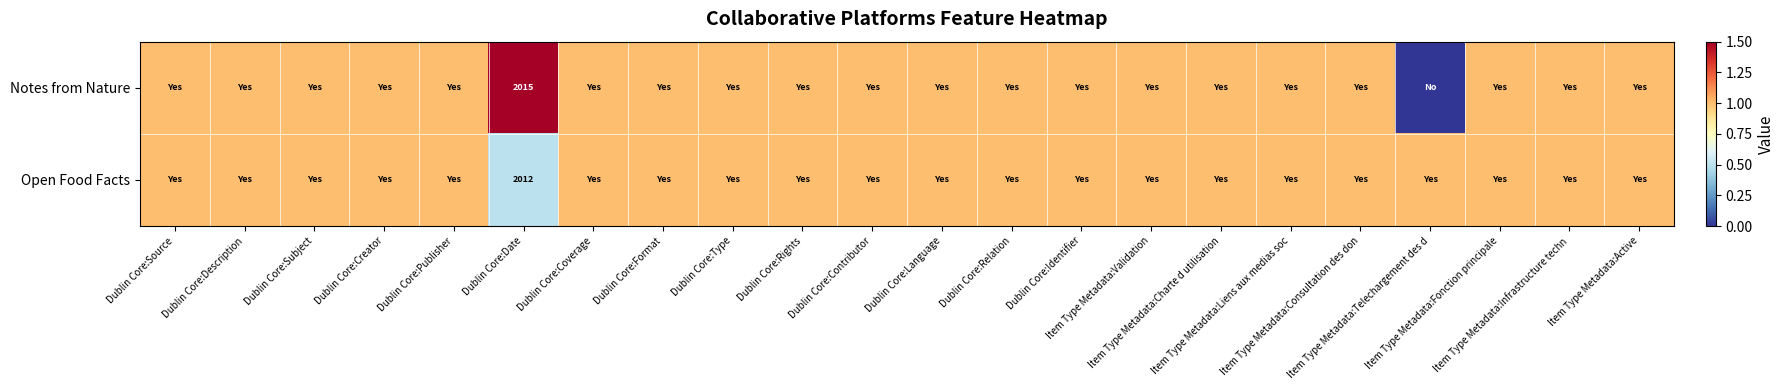

How many data points in Notes from Nature are less than 1?

1